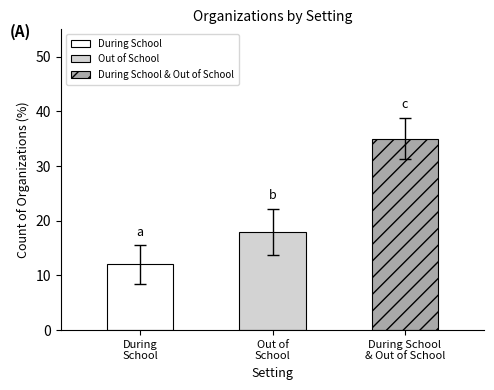

Is the value of Out of School at 8 greater than the value of Both at 5?

No